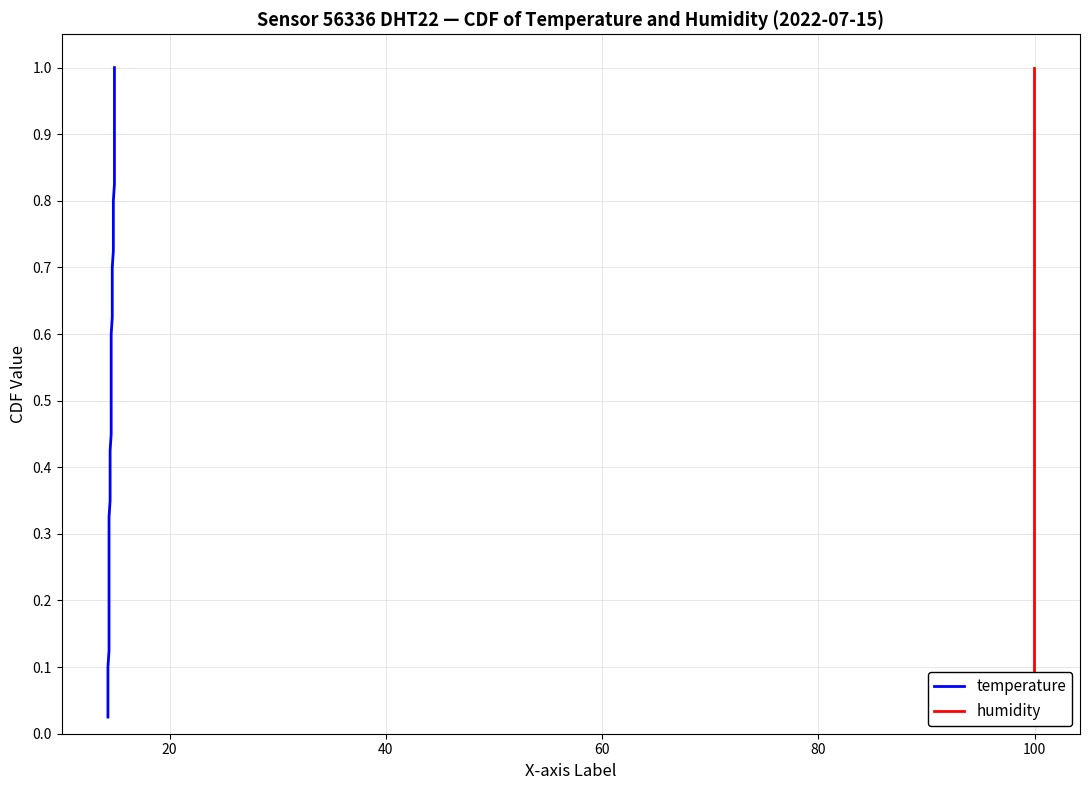

True or false: humidity and temperature intersect in this chart.

False